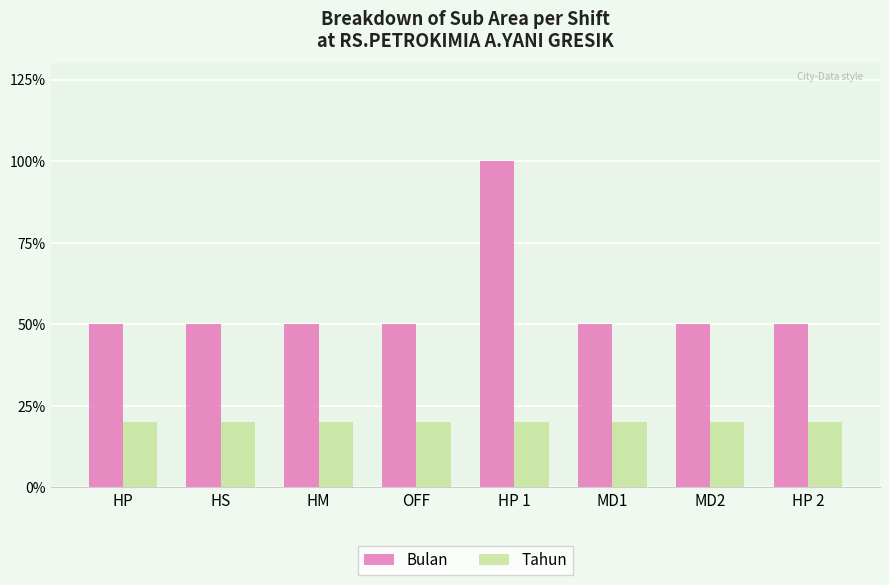

What is the approximate value of Bulan at MD2?

50